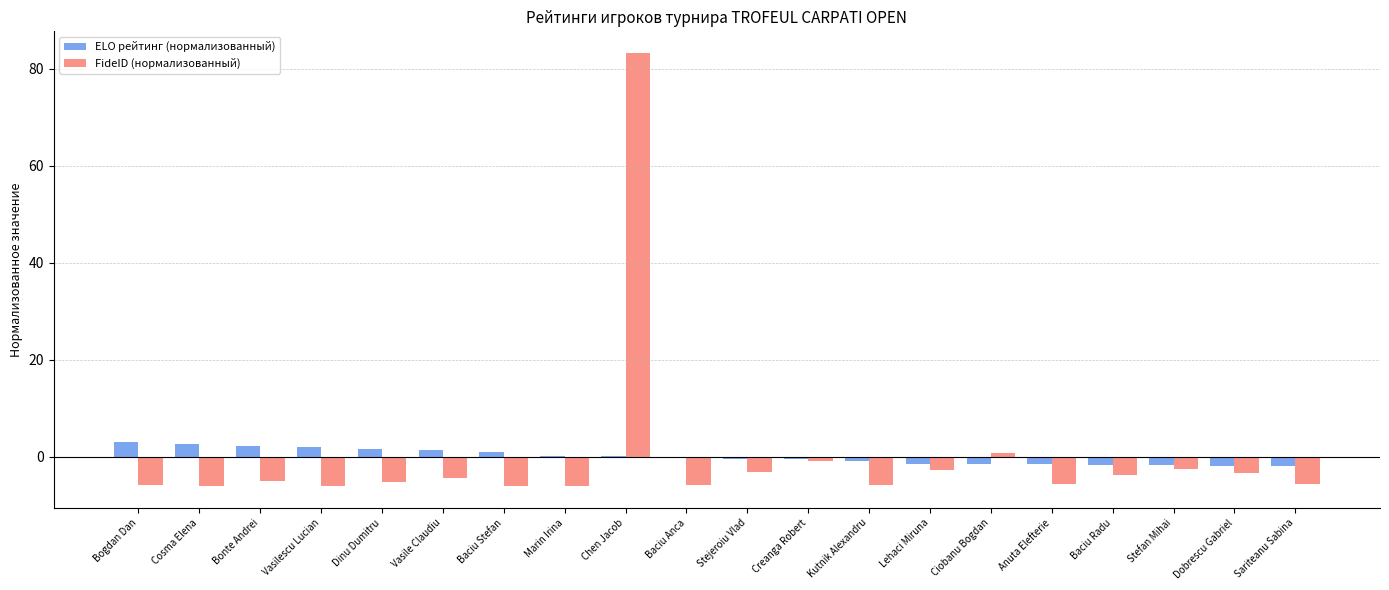

At which label does ELO рейтинг (нормализованный) first exceed 0?

Bogdan Dan